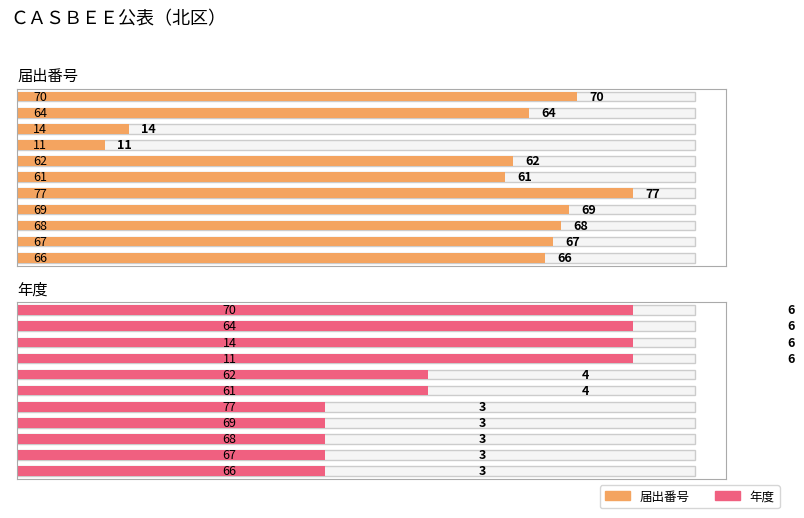

The value of 届出番号 at 66 is 109. True or false?

False